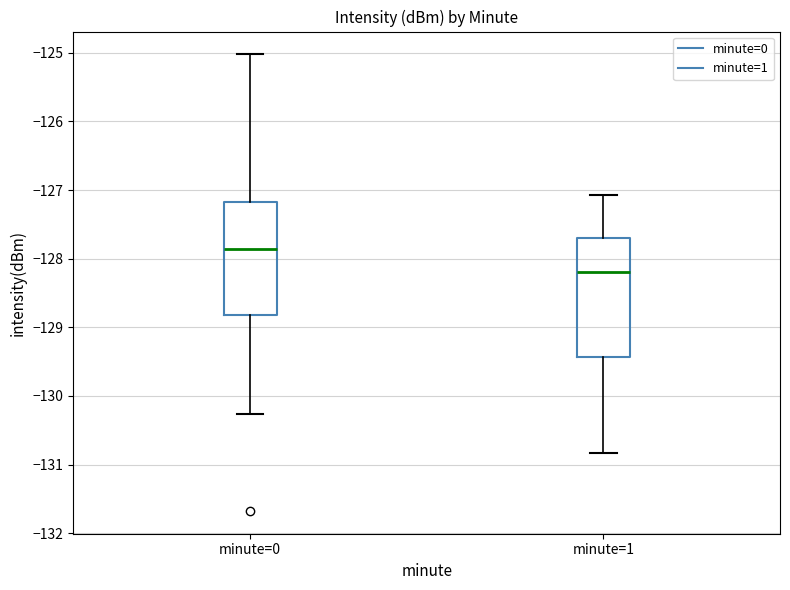

Where does the upper whisker of the box for minute=1 end on the y-axis? The values are not printed on the chart, so give them approximately, as read against the axis.

-127.1